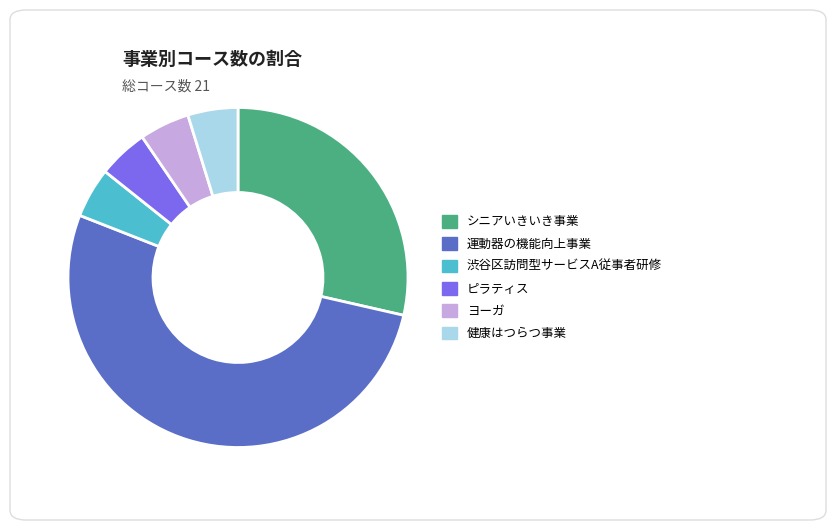

Do 運動器の機能向上事業 and 健康はつらつ事業 together represent more than half of the pie?

Yes